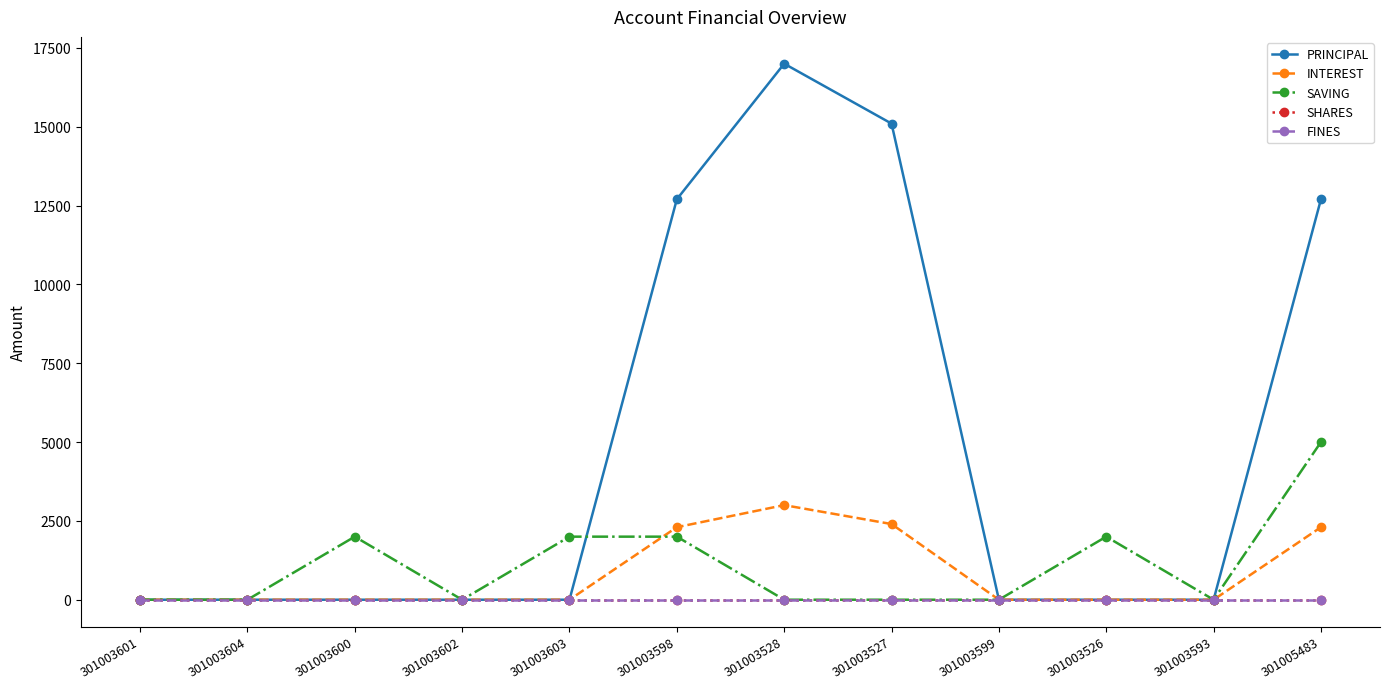

True or false: FINES has more than 0 points higher than both neighbors.

False